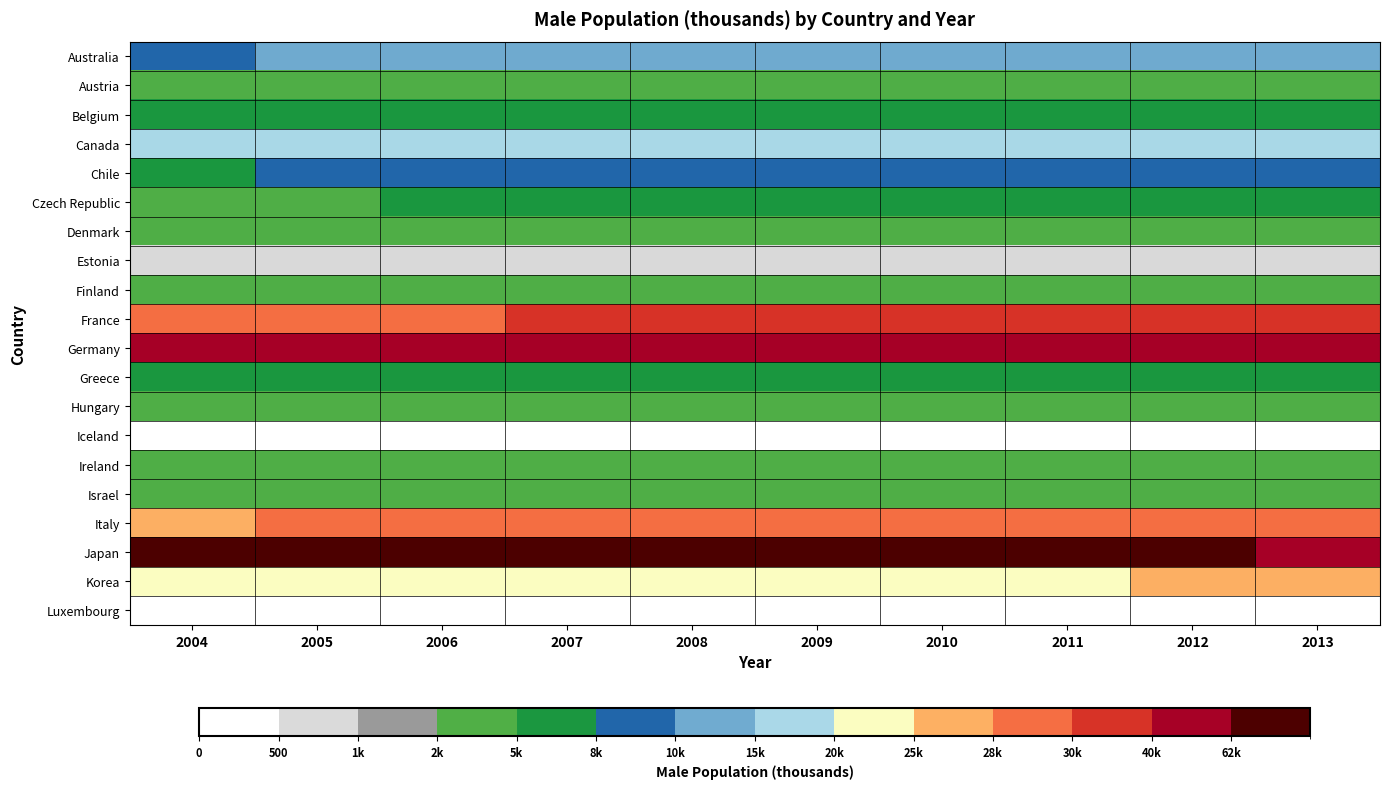

Which has a higher value, 2007 or 2006?

2007